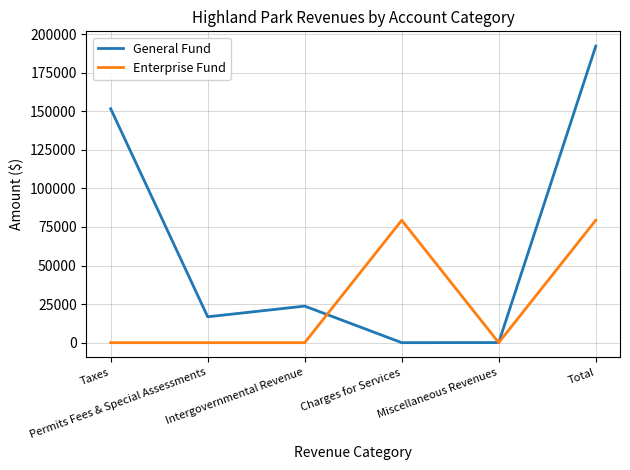

Which series has the widest spread of values?

General Fund